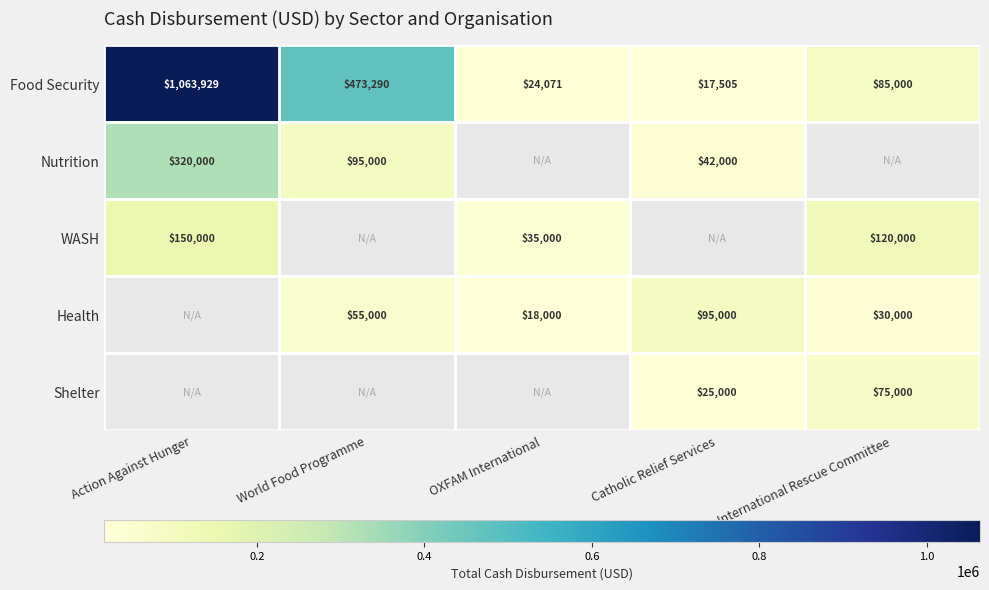

Which has a higher value, International Rescue Committee or World Food Programme?

World Food Programme